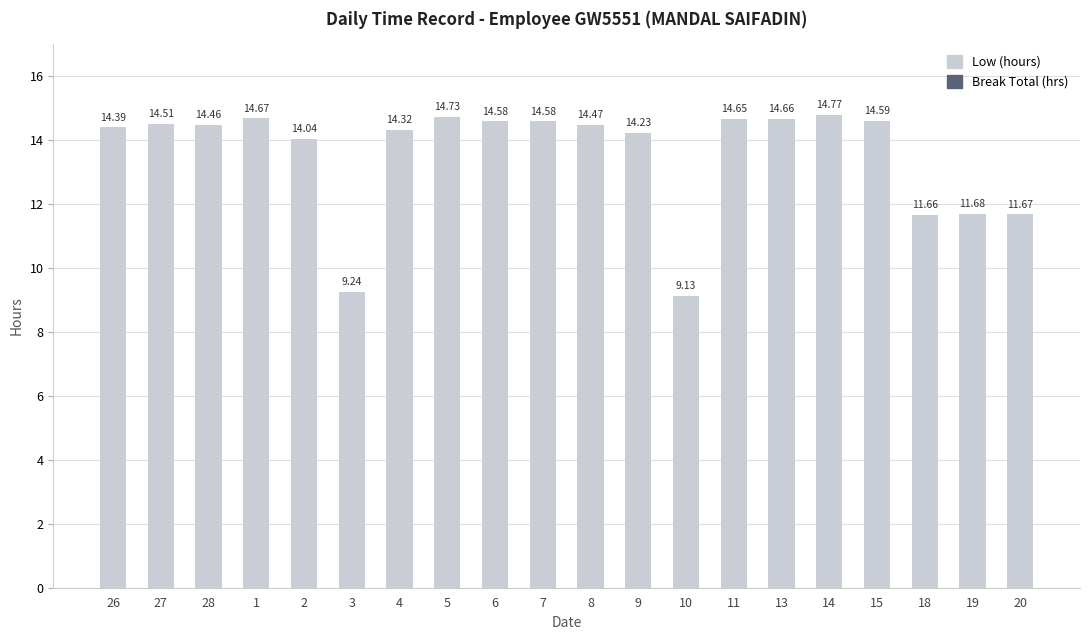

What is the change in value from 28 to 19?

-2.8